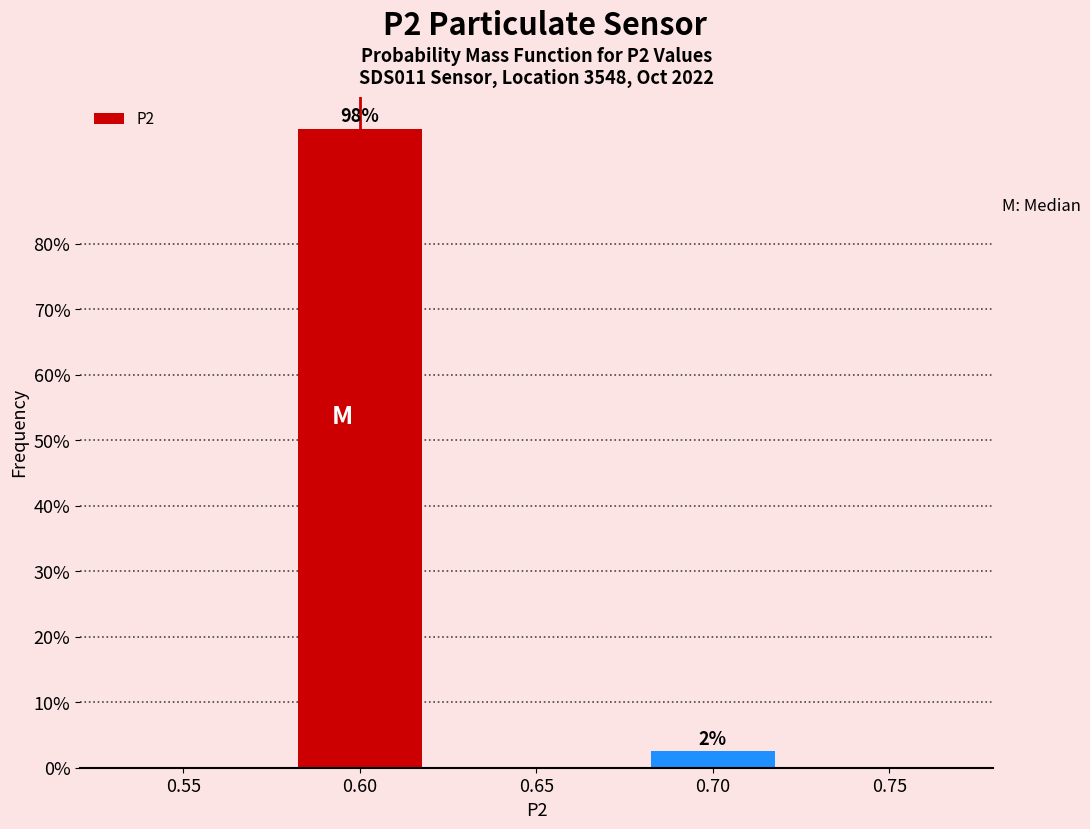

Reading left to right, transcribe all the data shown in this chart.

0.55=0.0	0.60=97.5	0.65=0.0	0.70=2.5	0.75=0.0